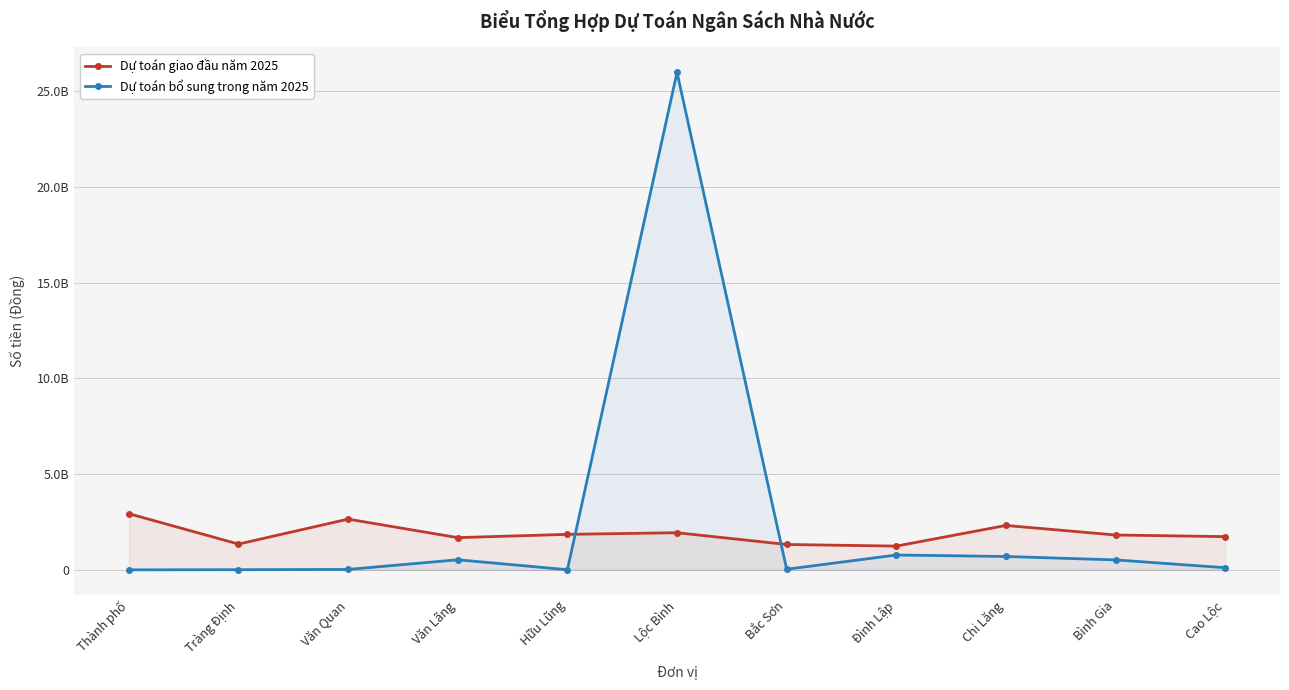

True or false: Dự toán giao đầu năm 2025 has more than 1 points higher than both neighbors.

True